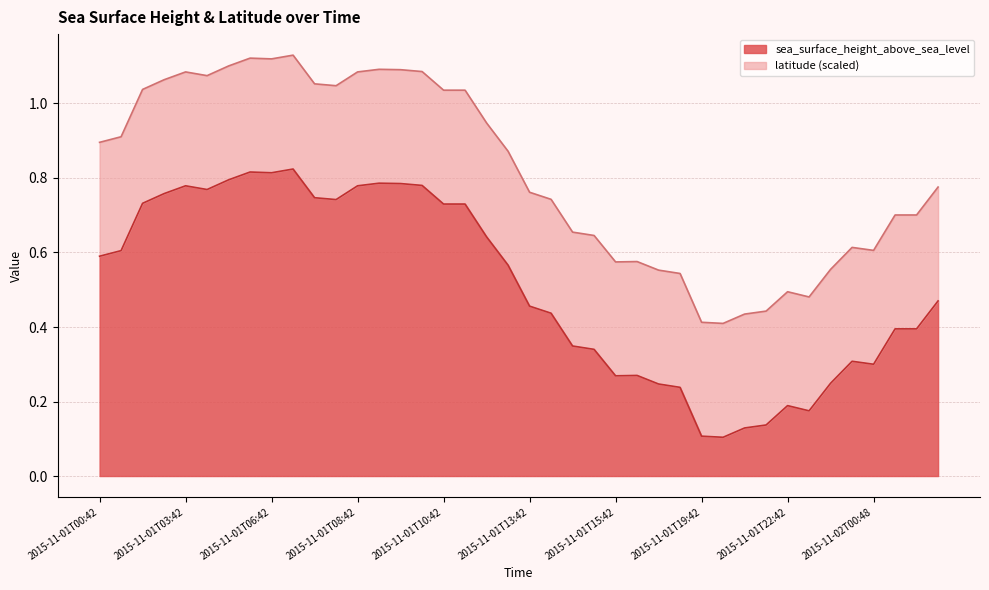

List the labels in order of value, largest first.

2015-11-01T06:48, 2015-11-01T04:48, 2015-11-01T06:42, 2015-11-01T04:42, 2015-11-01T08:48, 2015-11-01T09:42, 2015-11-01T09:48, 2015-11-01T03:42, 2015-11-01T08:42, 2015-11-01T03:48, 2015-11-01T02:48, 2015-11-01T07:42, 2015-11-01T07:48, 2015-11-01T02:42, 2015-11-01T10:42, 2015-11-01T10:48, 2015-11-01T11:42, 2015-11-01T01:42, 2015-11-01T00:42, 2015-11-01T12:42, 2015-11-02T02:42, 2015-11-01T13:42, 2015-11-01T13:48, 2015-11-02T01:42, 2015-11-02T01:48, 2015-11-01T14:42, 2015-11-01T14:48, 2015-11-02T00:42, 2015-11-02T00:48, 2015-11-01T15:48, 2015-11-01T15:42, 2015-11-01T23:42, 2015-11-01T16:42, 2015-11-01T16:48, 2015-11-01T22:42, 2015-11-01T22:48, 2015-11-01T21:48, 2015-11-01T21:42, 2015-11-01T19:42, 2015-11-01T19:48